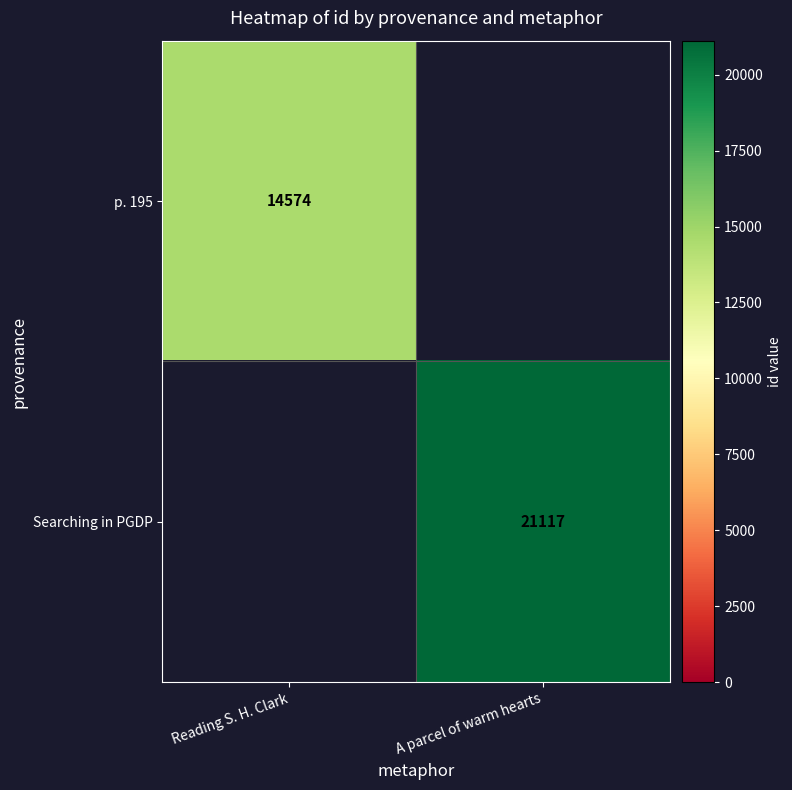

Is it true that Searching in PGDP equals 21117 at A parcel of warm hearts?

True